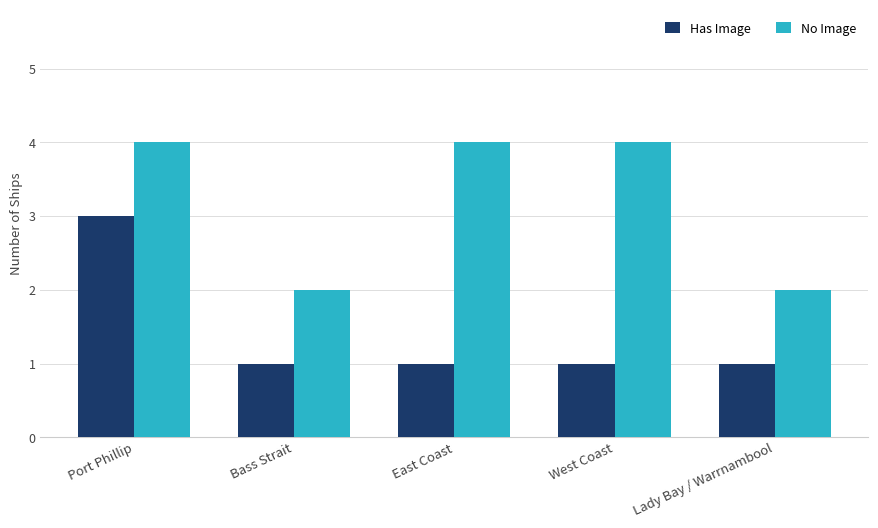

The Has Image series shows 1 at Port Phillip. True or false?

False